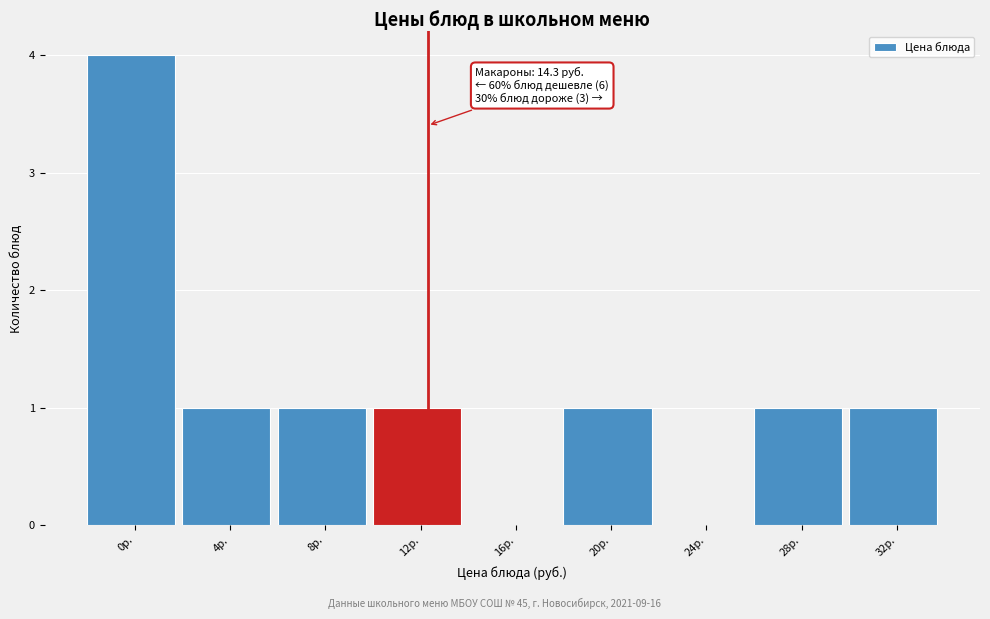

Reading left to right, what are all the values shown in this chart?

0р.=4	4р.=1	8р.=1	12р.=1	16р.=0	20р.=1	24р.=0	28р.=1	32р.=1